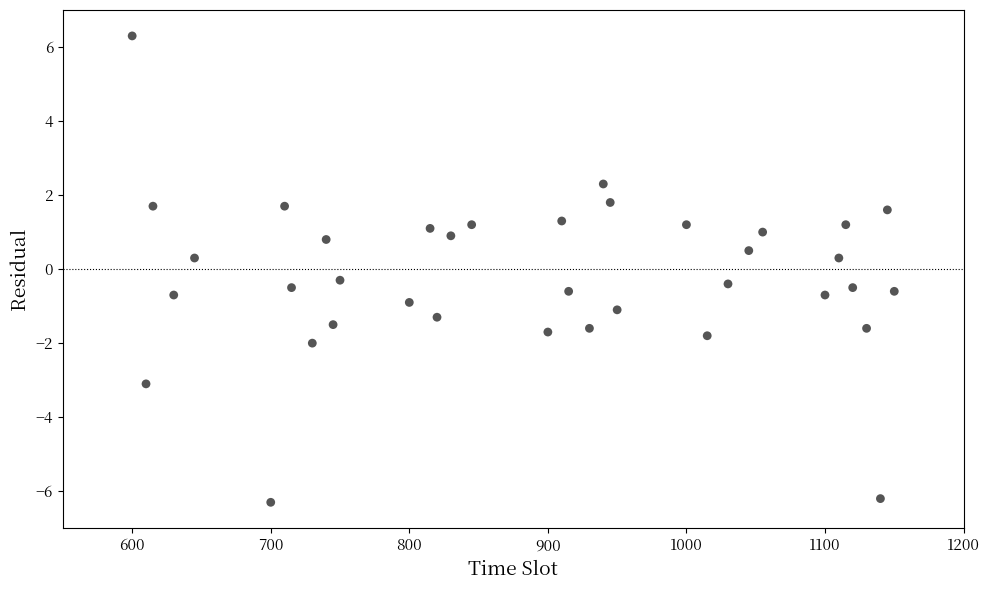

What is the range of Y values (max minus min)?

12.6